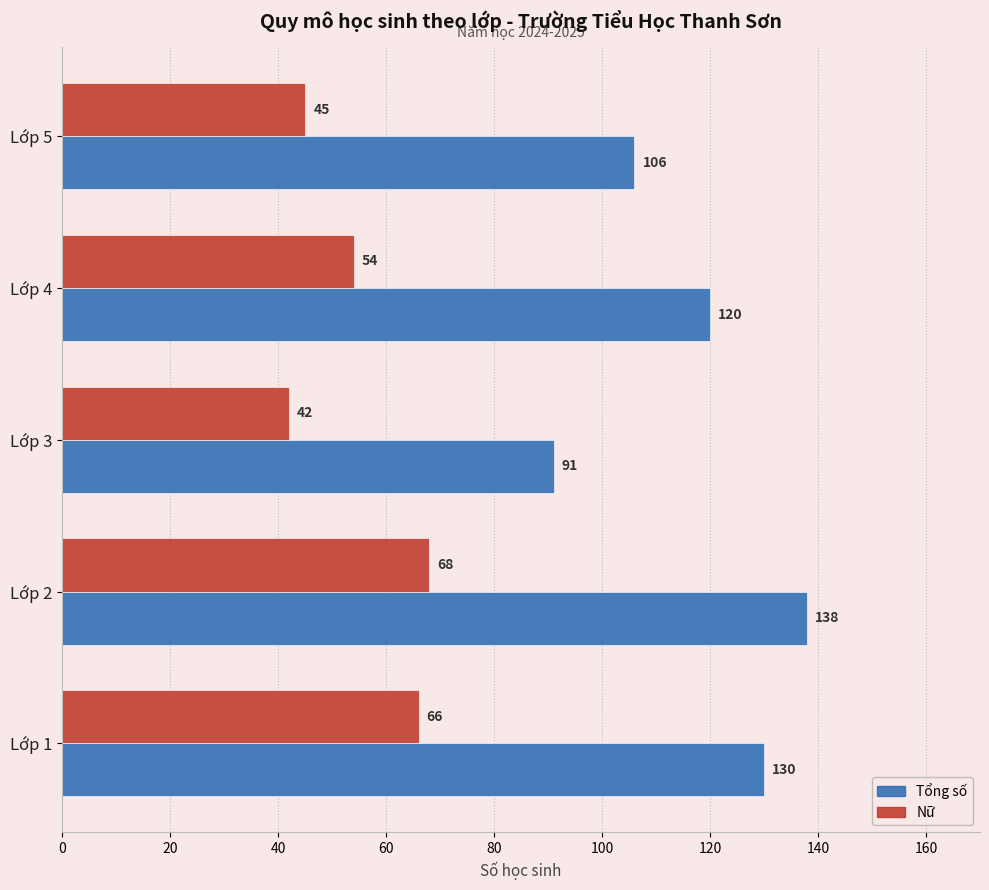

At how many categories does at least one series exceed 51?

5